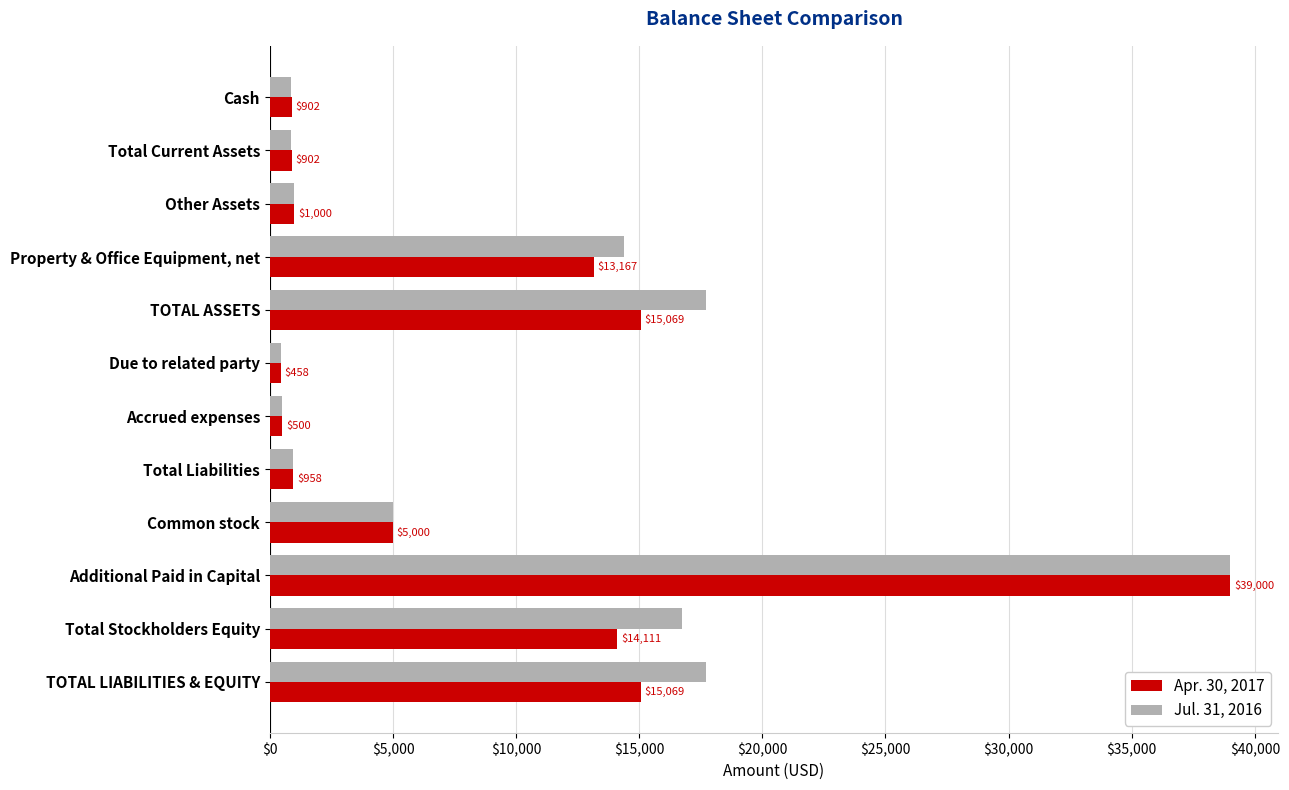

What are all the series names shown in the legend?

Apr. 30, 2017, Jul. 31, 2016